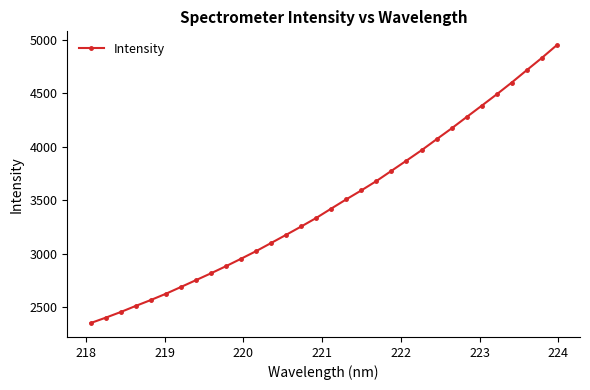

What is the difference between the second highest and second lowest values?

2427.2